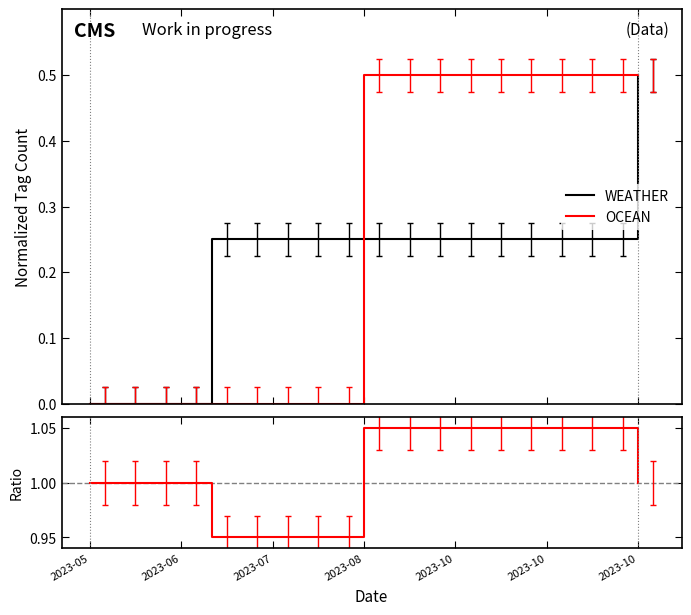

Which category has the highest value in the WEATHER series?

2023-10